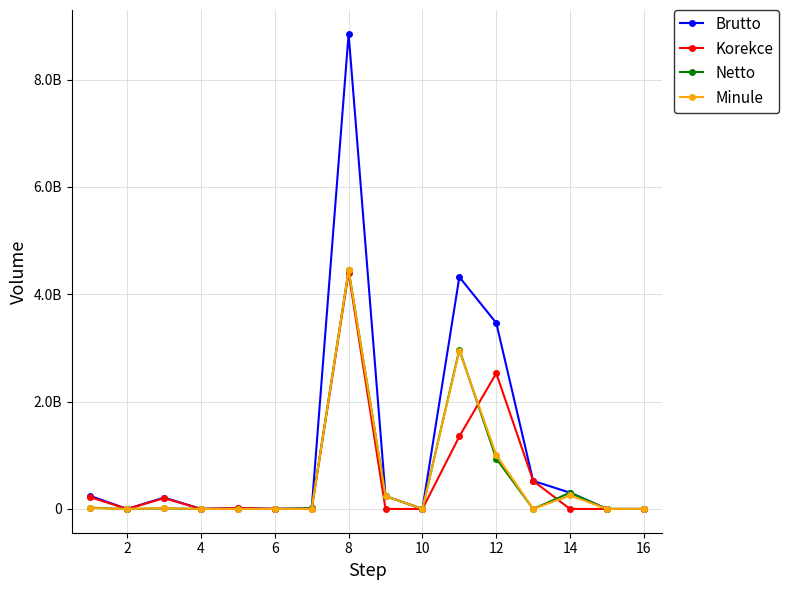

What are all the series names shown in the legend?

Brutto, Korekce, Netto, Minule